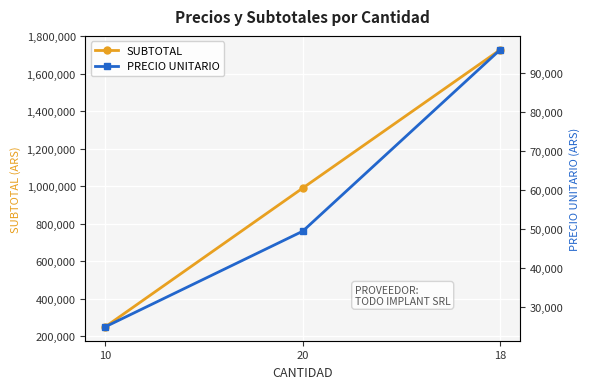

What is the label of the 1st point from the right?

18